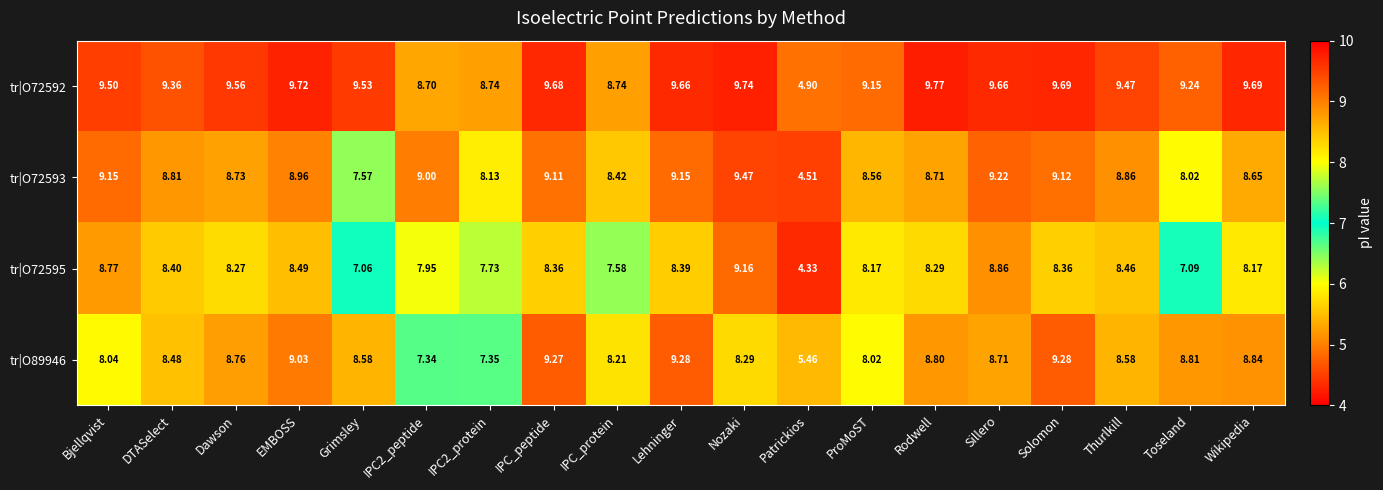

Which series changed the most between EMBOSS and IPC_peptide?

tr|O89946